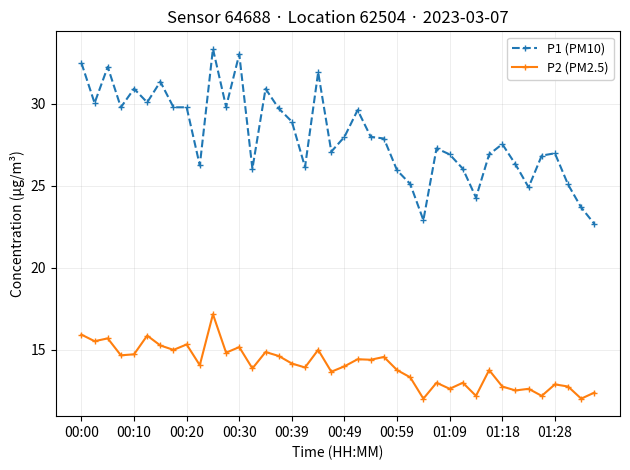

What is the sum of all P1 (PM10) values?

1122.0